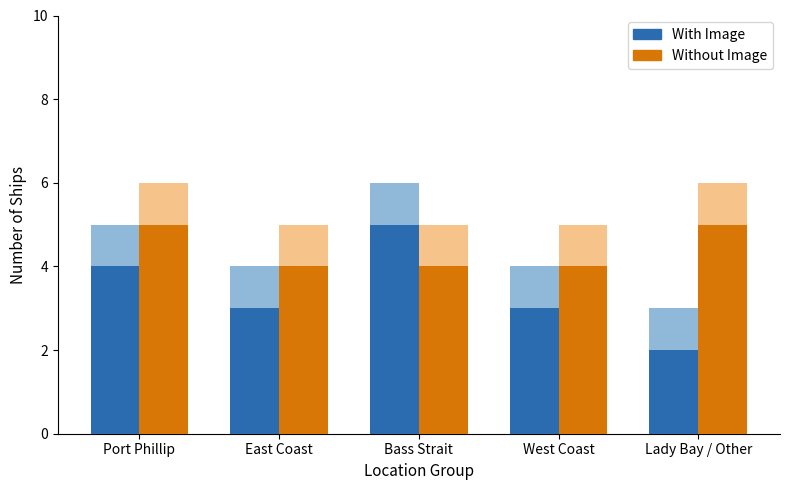

Which series has the largest total across all categories?

Without Image